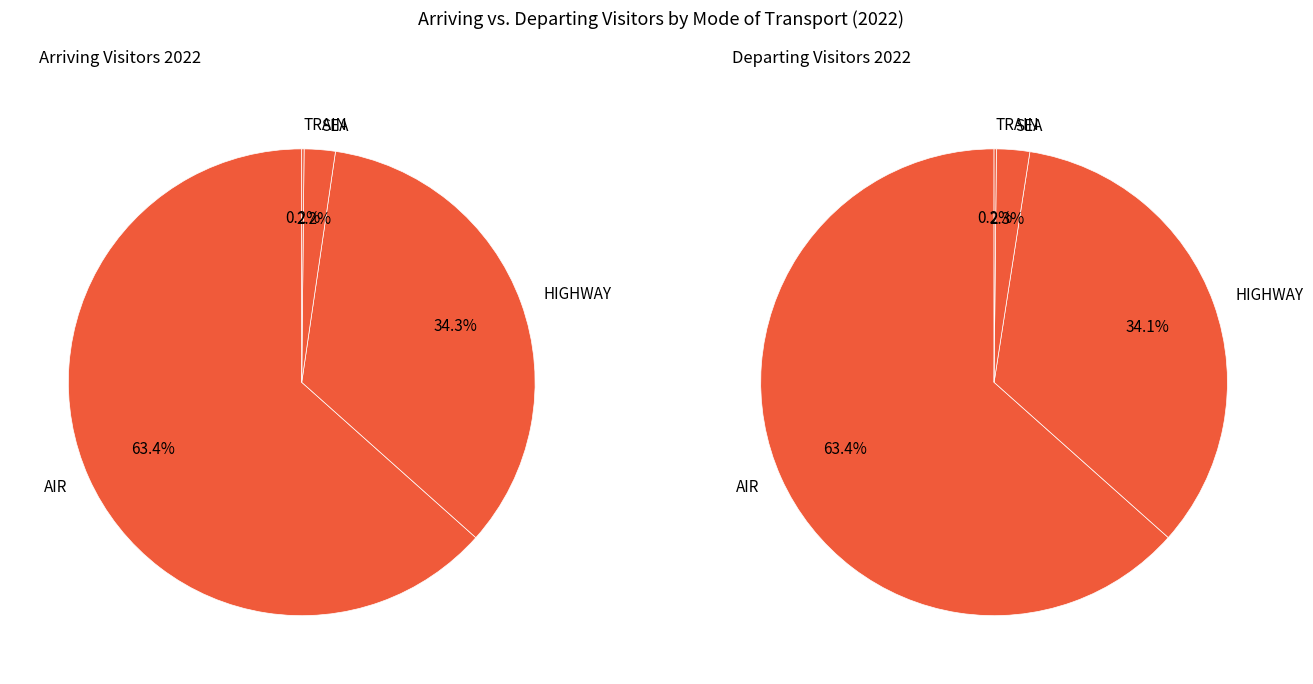

How many slices are in this pie chart?

4